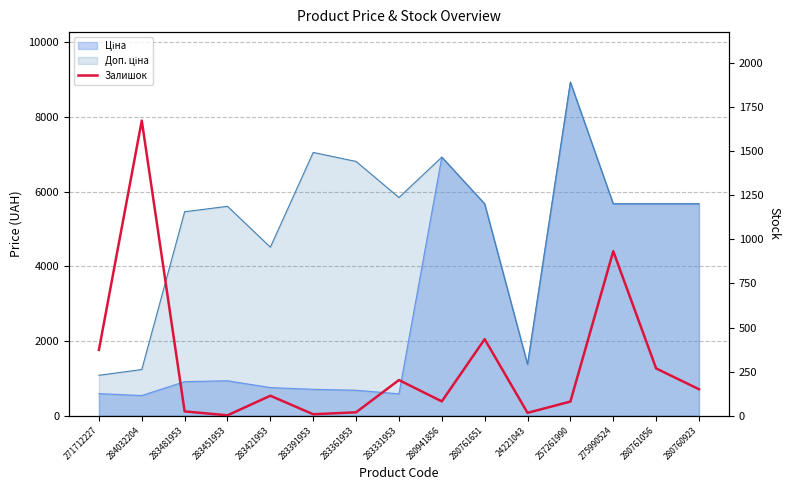

The chart shows a value of 24 at 24221043. True or false?

False